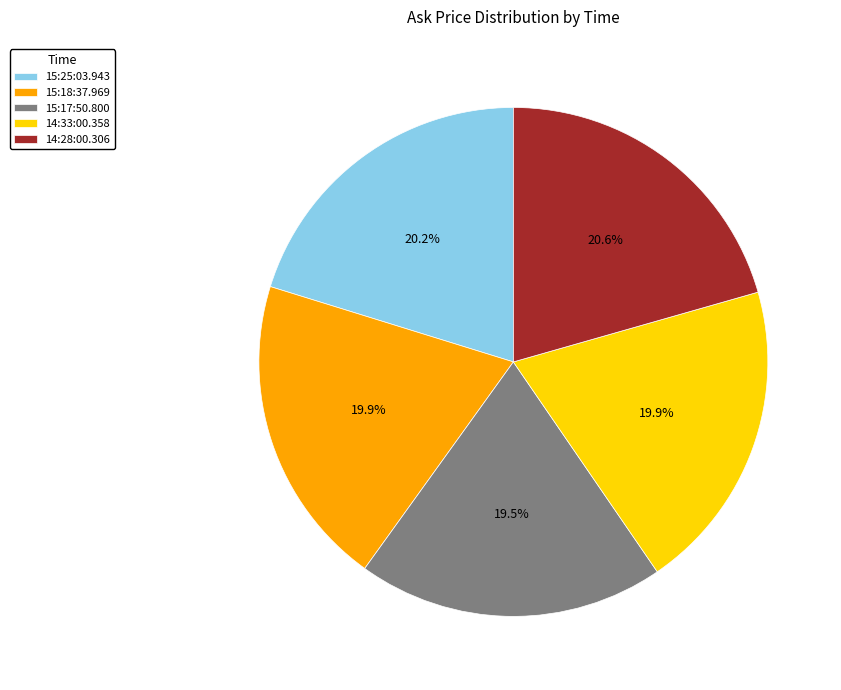

To the nearest percent, what is the difference between the 15:25:03.943 and 15:17:50.800 slice percentages?

1%